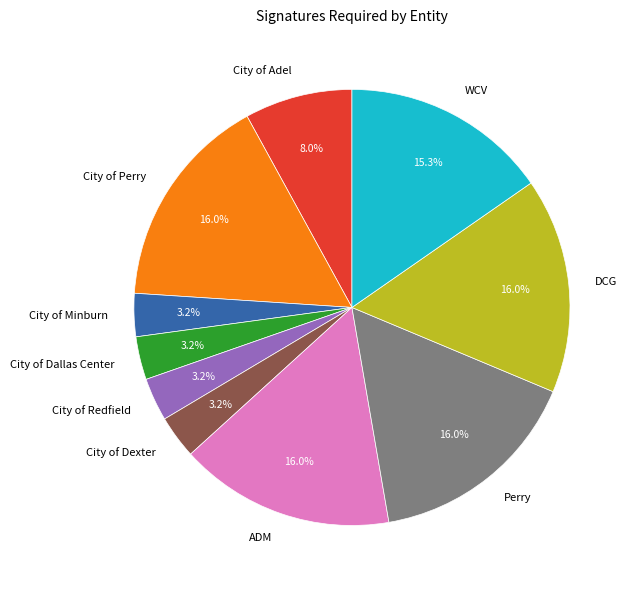

To the nearest percent, what percentage of the pie is City of Dexter?

3%